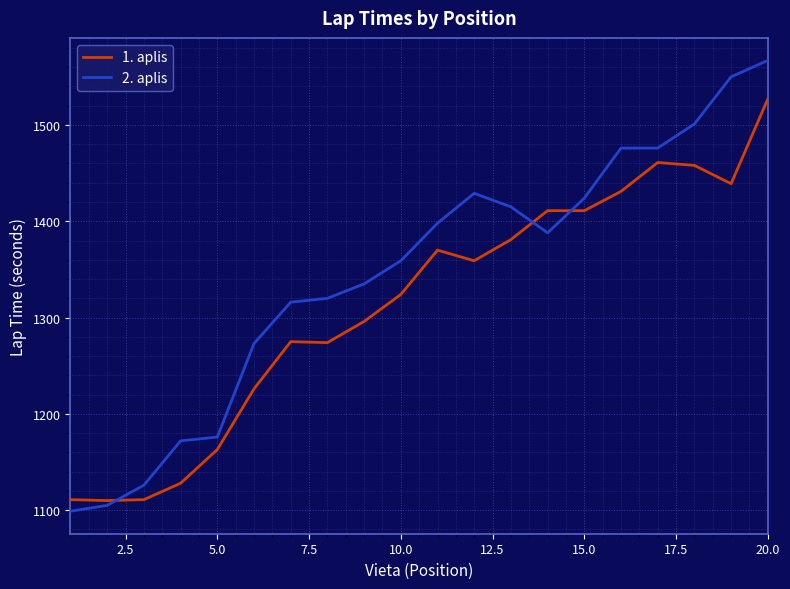

Which series has the widest spread of values?

2. aplis